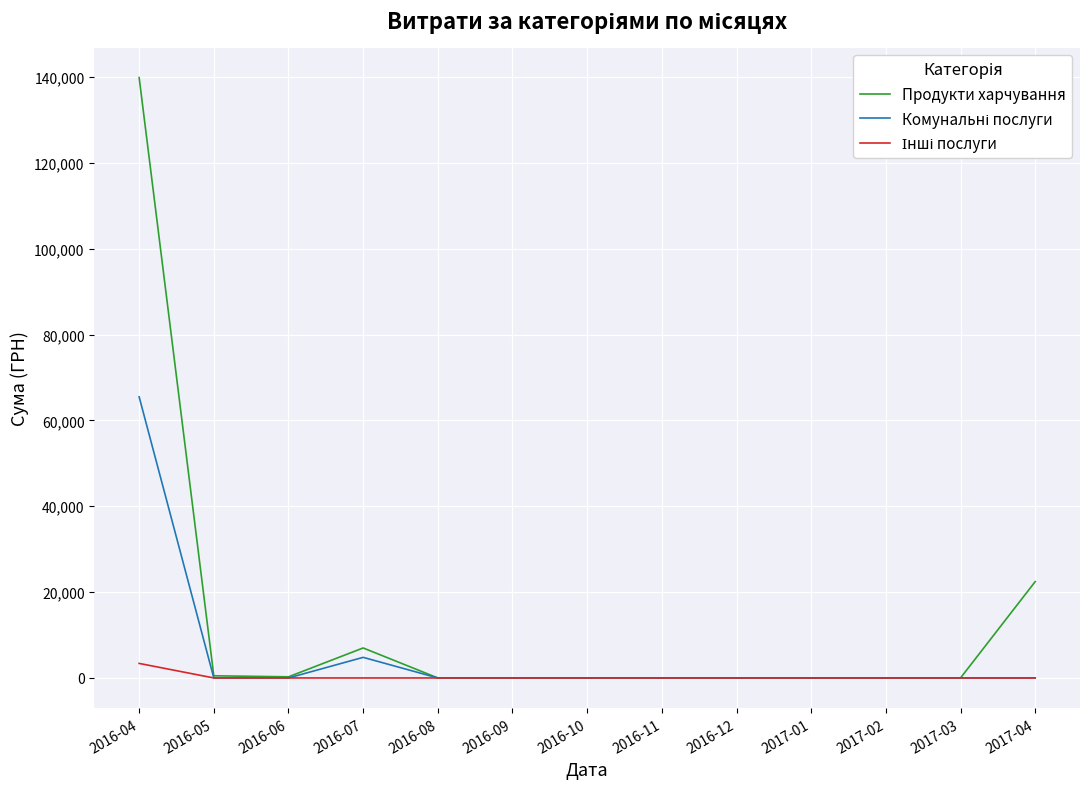

Between 2016-04 and 2016-09, which series saw the biggest shift?

Продукти харчування